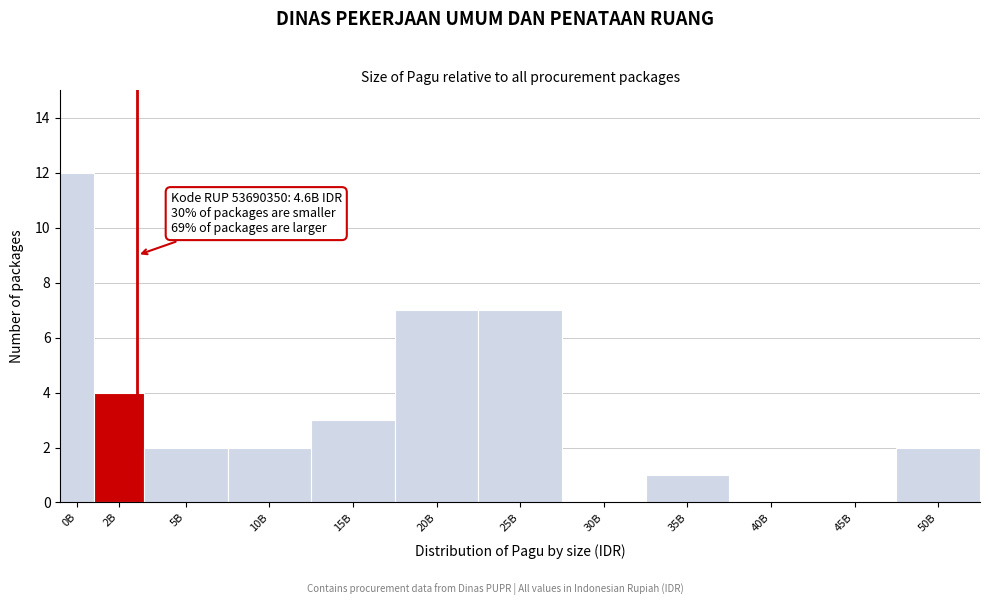

Reading left to right, transcribe all the data shown in this chart.

0B=12	2B=4	5B=2	10B=2	15B=3	20B=7	25B=7	30B=0	35B=1	40B=0	45B=0	50B=2